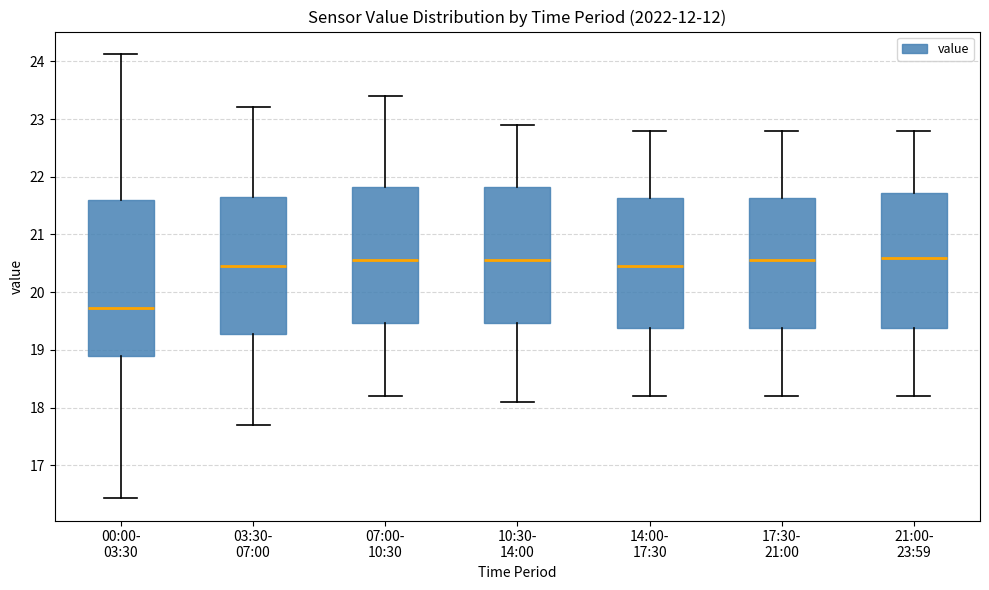

Reading left to right, read every box against the y-axis: the position of its median line, the range the box covers, and the ends of its whiskers. The values are not printed on the chart, so give them approximately, as read against the axis.

00:00- 03:30: median 19.7, box 18.9 to 21.6, whiskers 16.4 to 24.1
03:30- 07:00: median 20.5, box 19.3 to 21.7, whiskers 17.7 to 23.2
07:00- 10:30: median 20.6, box 19.5 to 21.8, whiskers 18.2 to 23.4
10:30- 14:00: median 20.6, box 19.5 to 21.8, whiskers 18.1 to 22.9
14:00- 17:30: median 20.5, box 19.4 to 21.6, whiskers 18.2 to 22.8
17:30- 21:00: median 20.6, box 19.4 to 21.6, whiskers 18.2 to 22.8
21:00- 23:59: median 20.6, box 19.4 to 21.7, whiskers 18.2 to 22.8